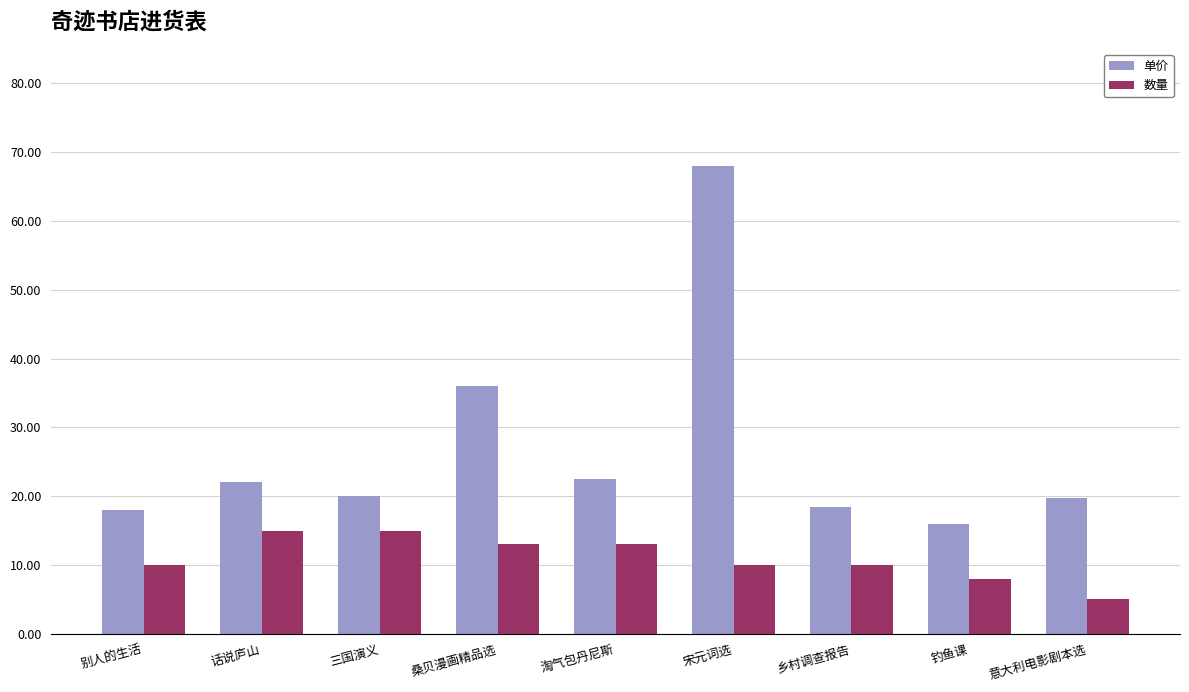

How many distinct data groups are displayed?

2